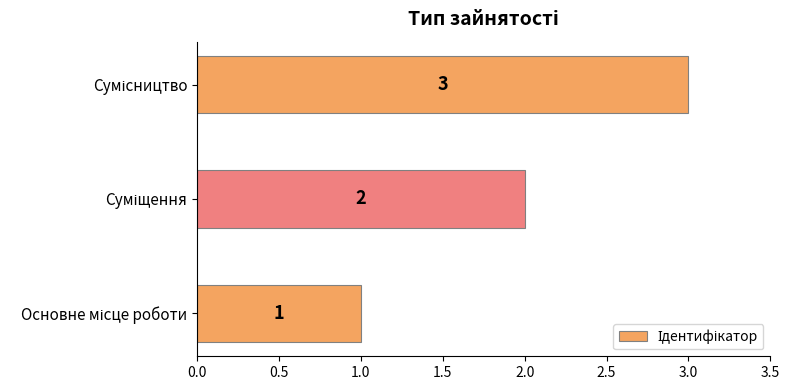

What is the maximum value shown in the chart?

3